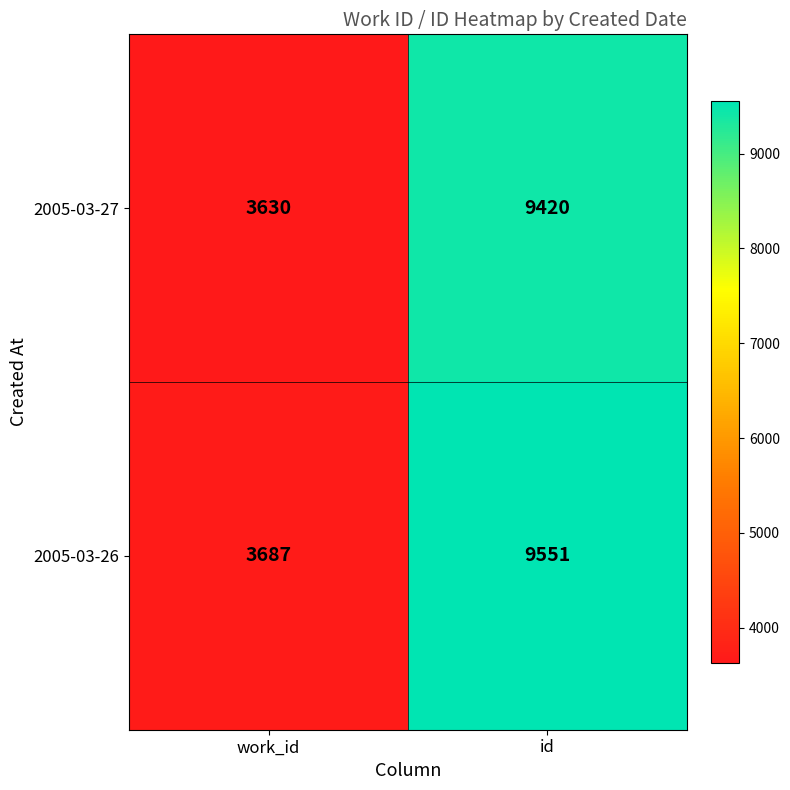

Is it true that 2005-03-26 equals 3687 at work_id?

True